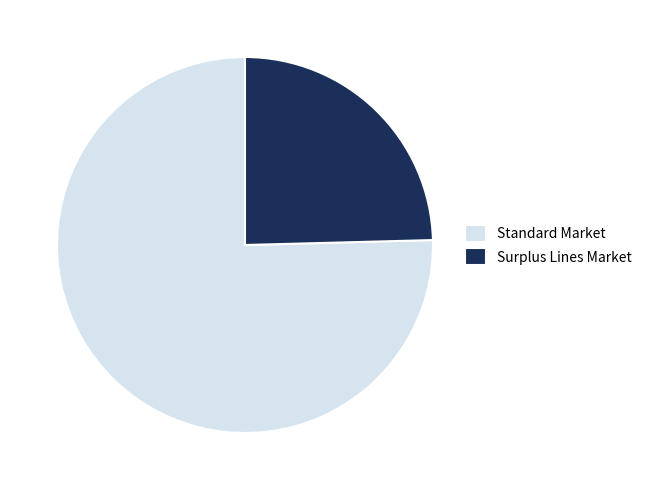

Which category has the biggest portion of the pie?

Standard Market